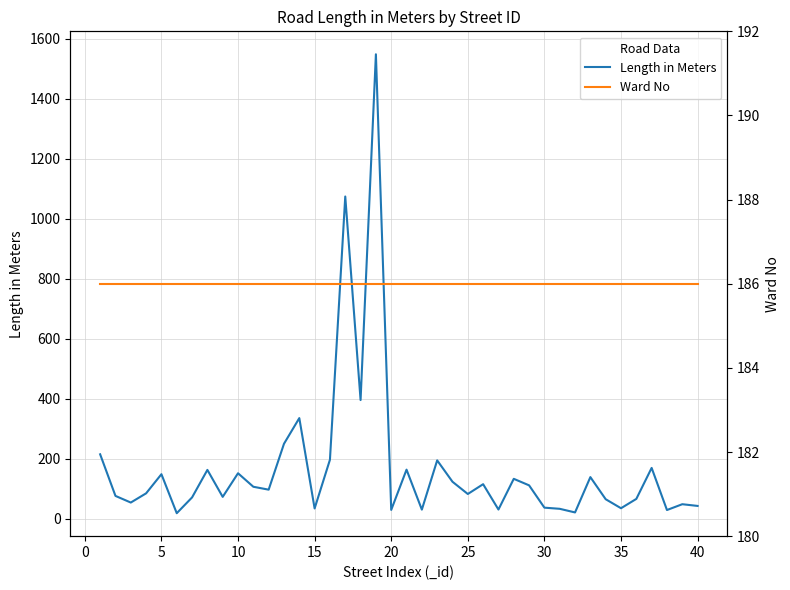

What is the highest value of the Length in Meters series?

1548.9